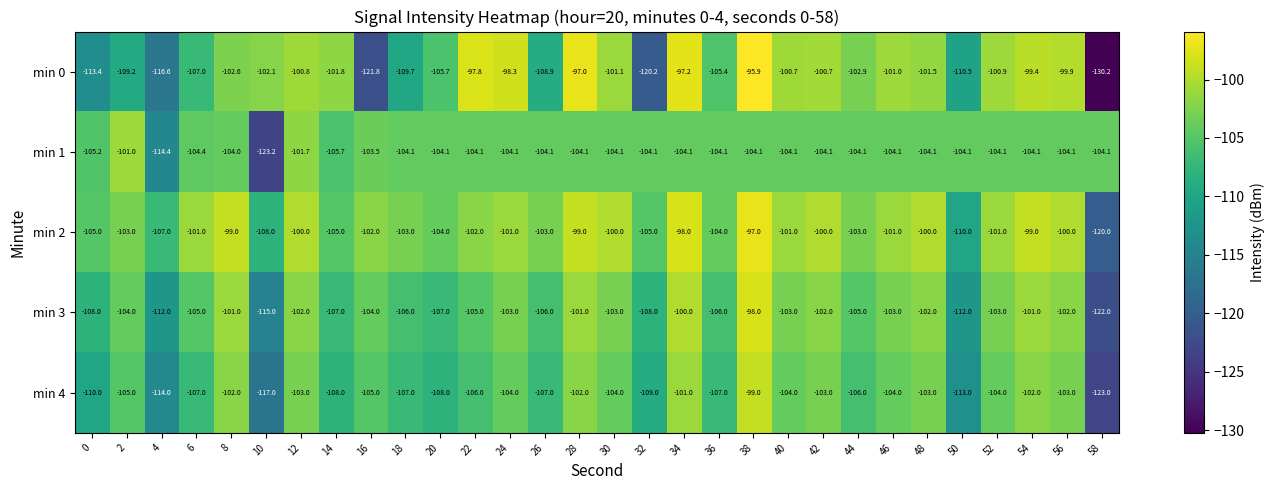

At 2, list the series in order from smallest to largest.

min 0, min 4, min 3, min 2, min 1